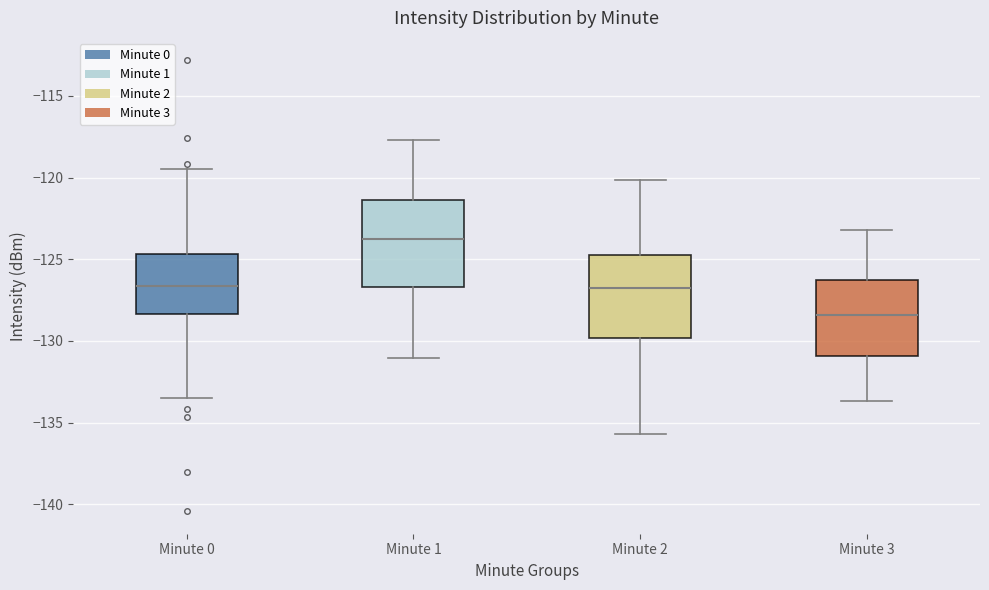

Reading left to right, transcribe this box plot: for each box, give where its median line is, the range the box spans, and where its two whiskers end, as read against the y-axis. The values are not printed on the chart, so give them approximately, as read against the axis.

Minute 0: median -126.5, box -128.5 to -124.5, whiskers -133.5 to -119.5
Minute 1: median -123.5, box -126.5 to -121.5, whiskers -131.0 to -117.5
Minute 2: median -127.0, box -130.0 to -124.5, whiskers -135.5 to -120.0
Minute 3: median -128.5, box -131.0 to -126.5, whiskers -133.5 to -123.0